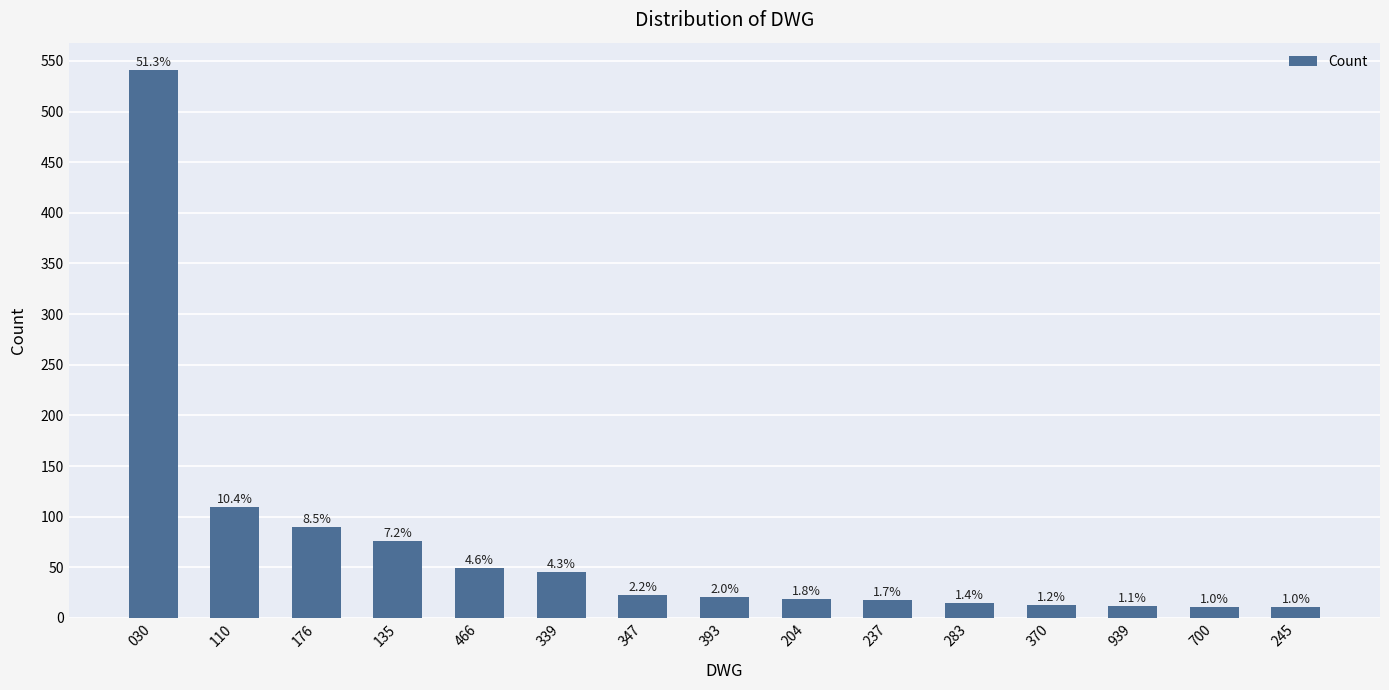

List the labels in order of value, smallest first.

700, 245, 939, 370, 283, 237, 204, 393, 347, 339, 466, 135, 176, 110, 030